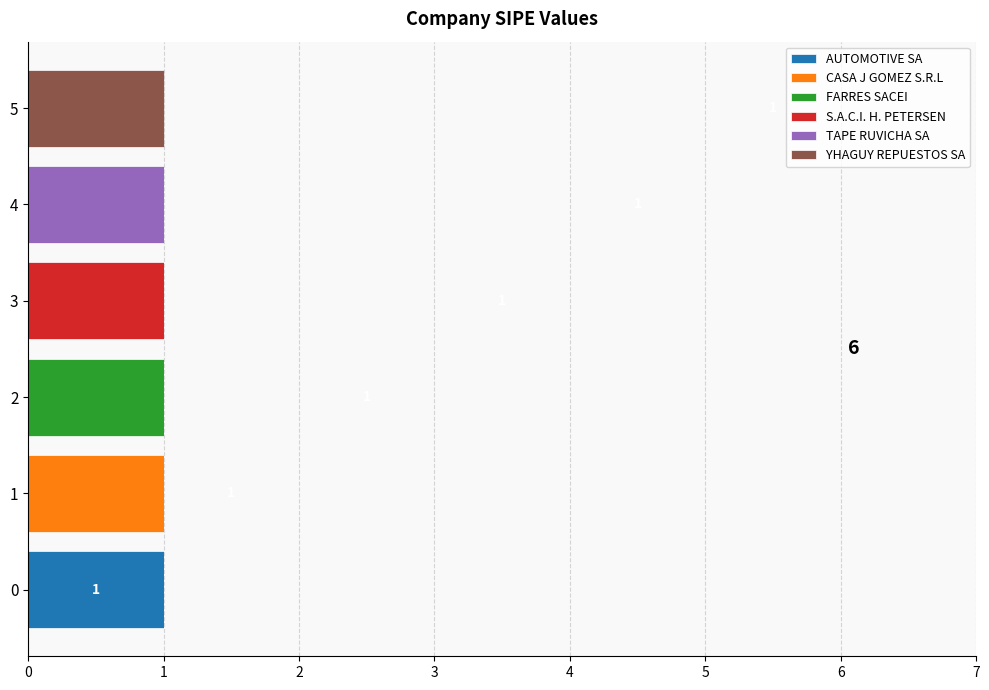

The value of AUTOMOTIVE SA at 4 is 0. True or false?

True